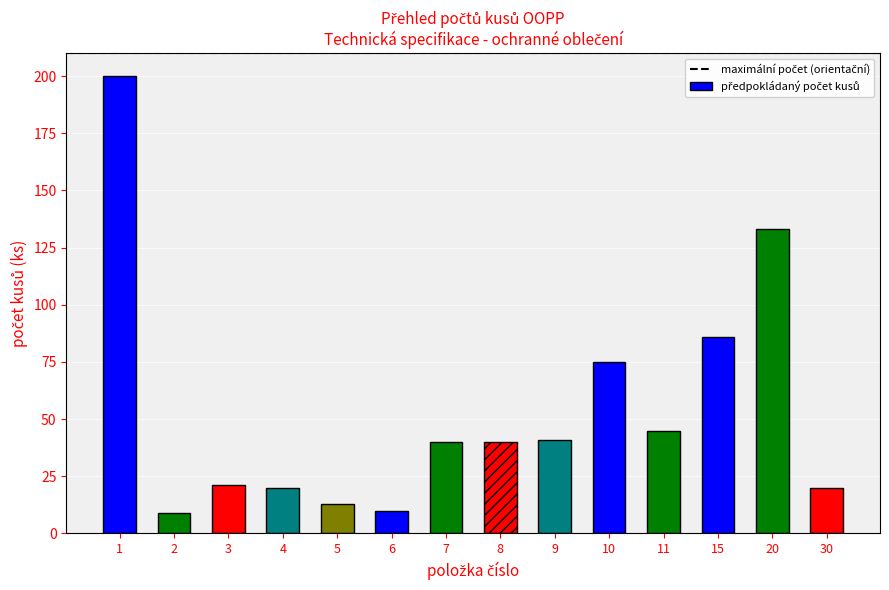

Approximately how many times larger is the value at 11 compared to 5?

3.5